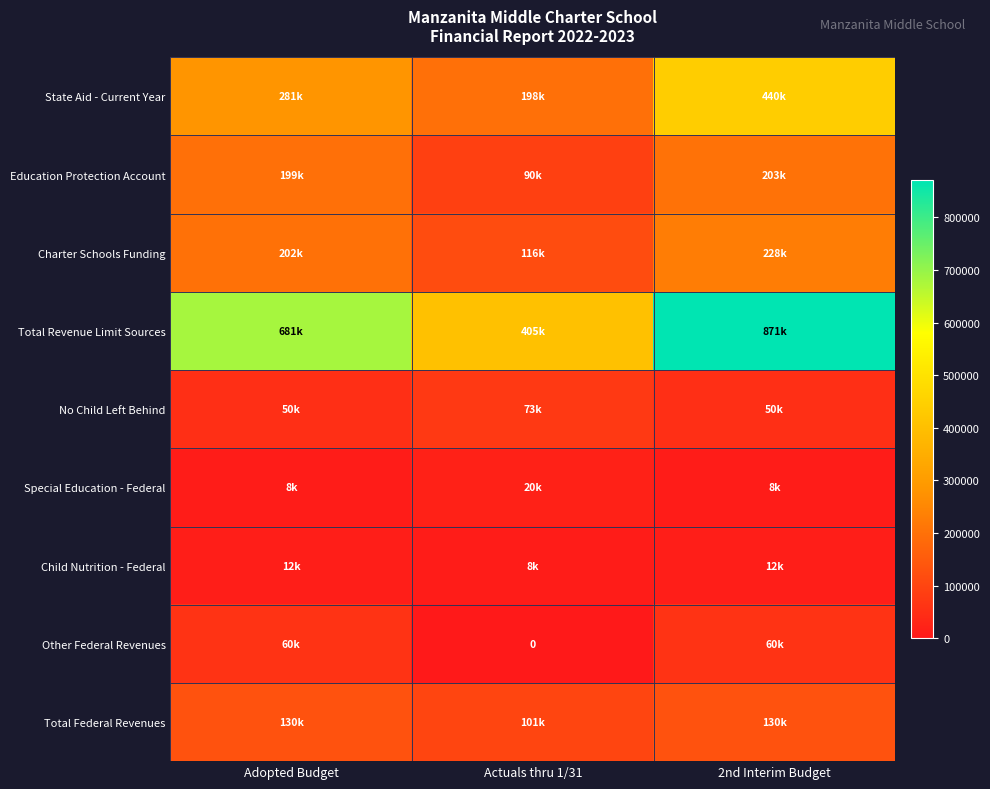

What is the highest value of the Special Education - Federal series?

20212.0